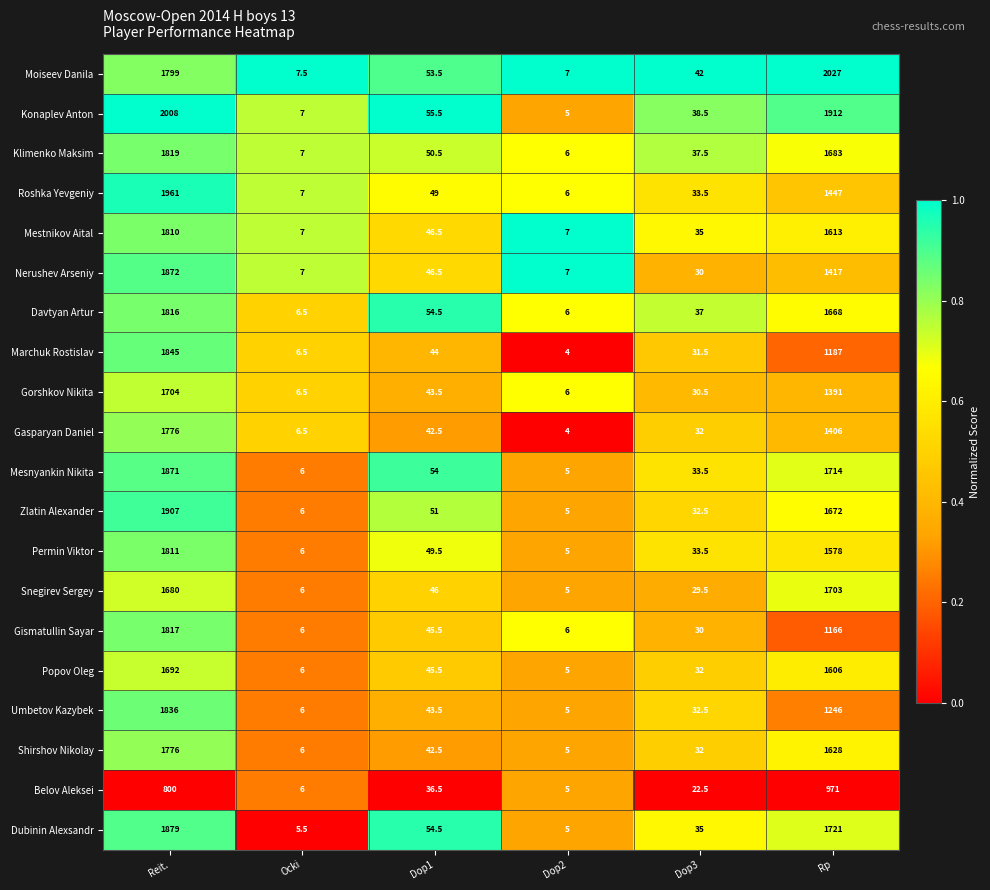

Is it true that Belov Aleksei equals 1467.9 at Rp?

False